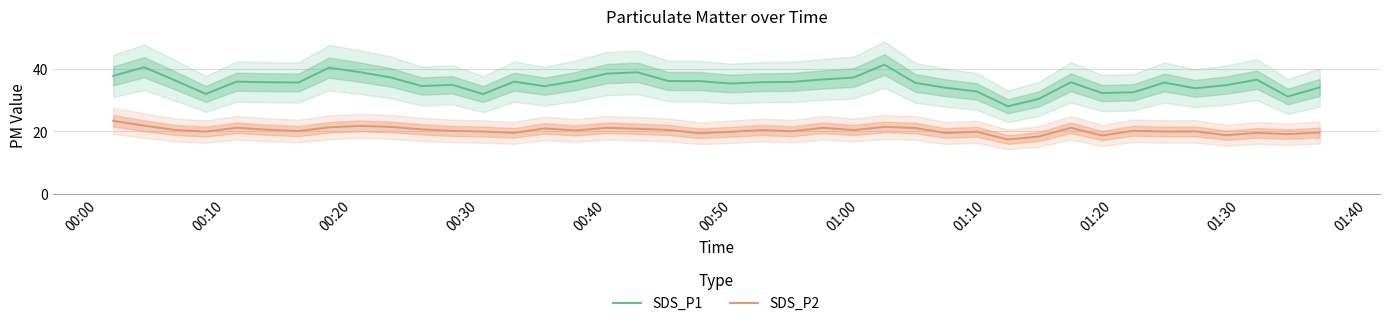

How many series are shown in this chart?

2